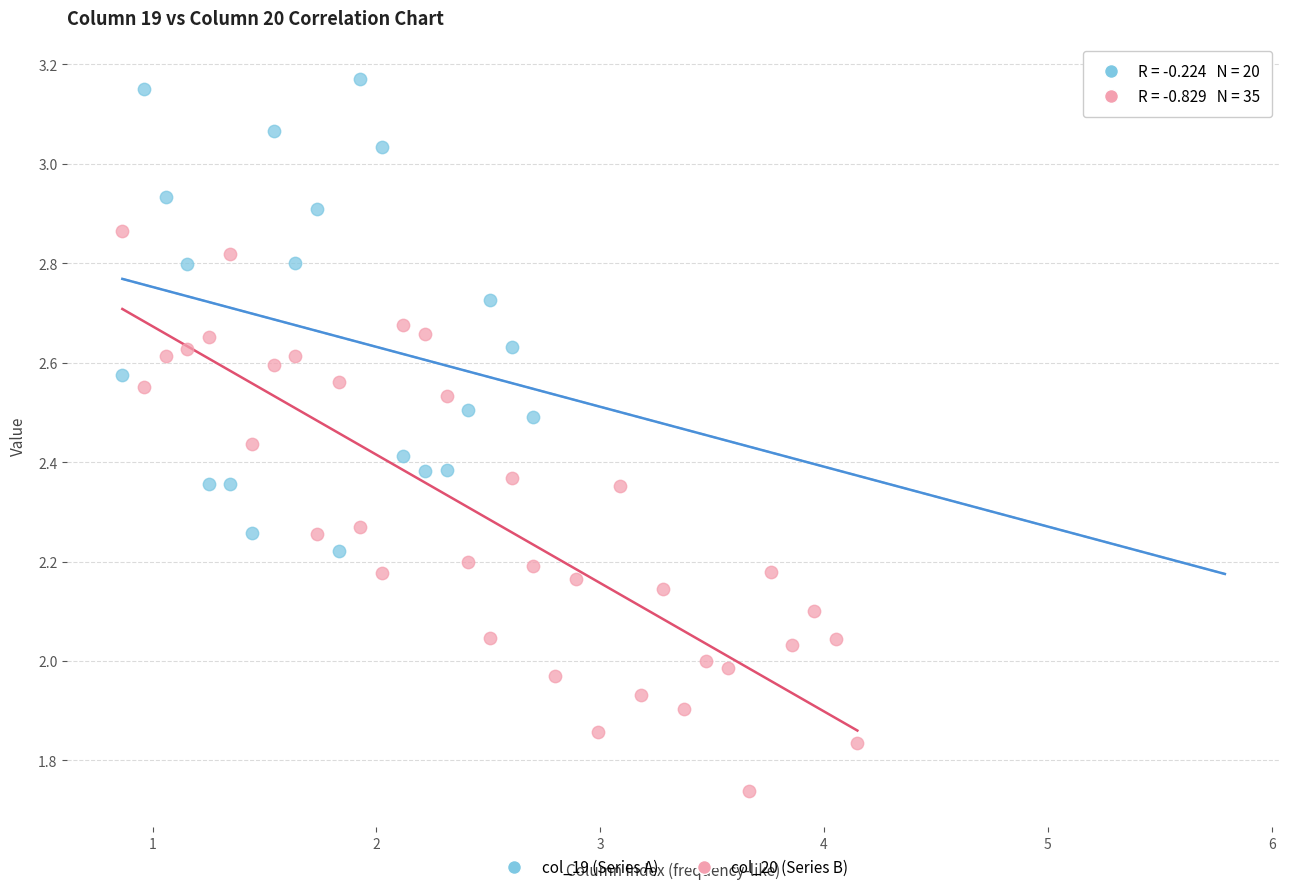

Which series has the widest spread of Y values?

col_20 (Series B)